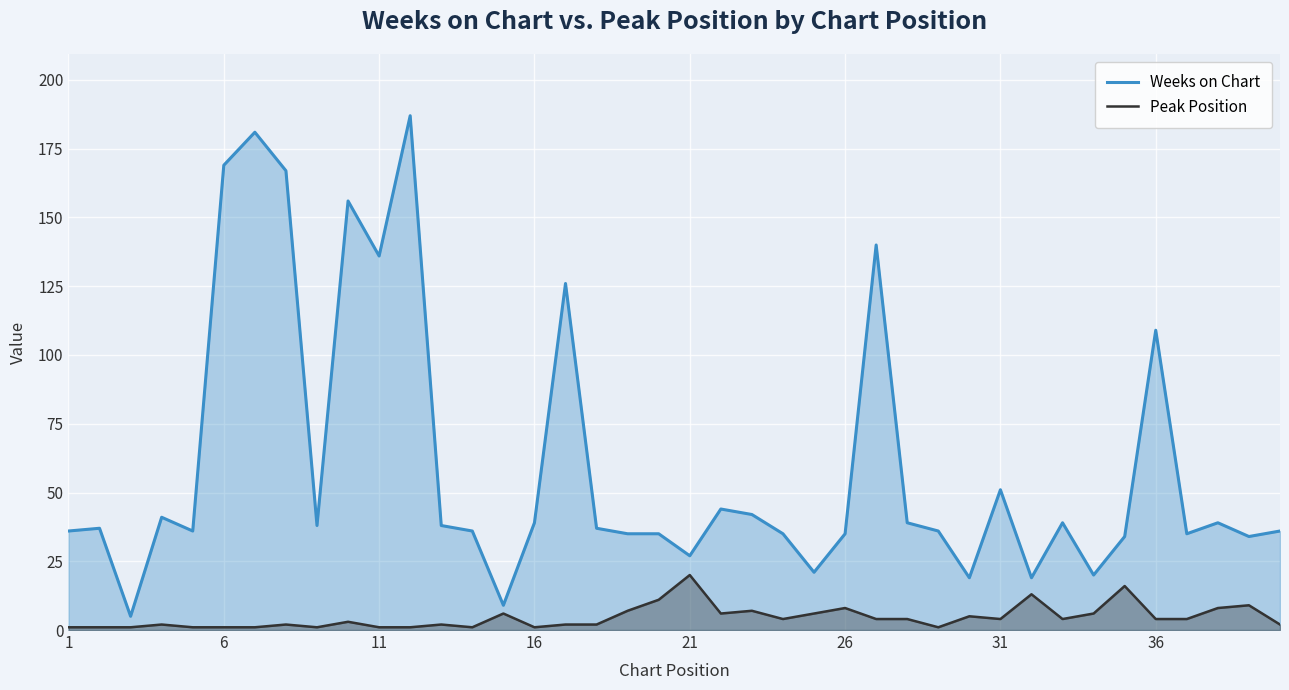

How many categories are shown in the chart?

40